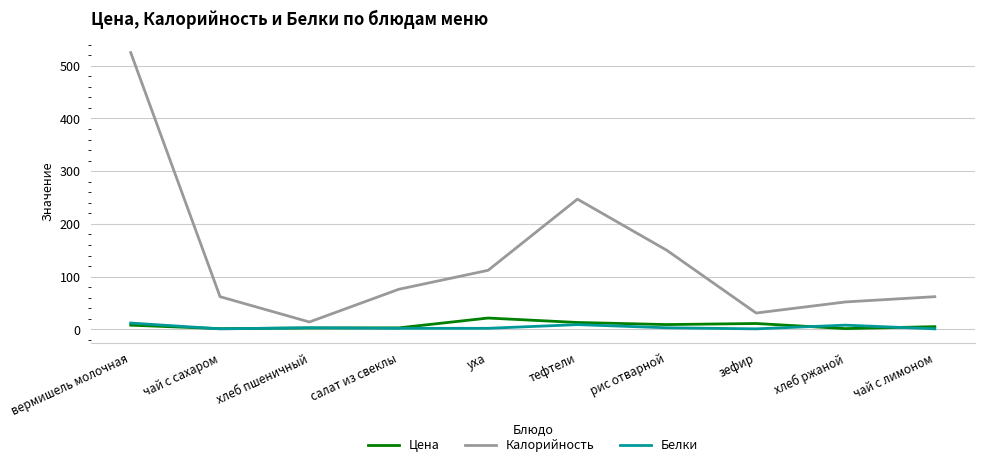

True or false: Калорийность has more than 2 points higher than both neighbors.

False